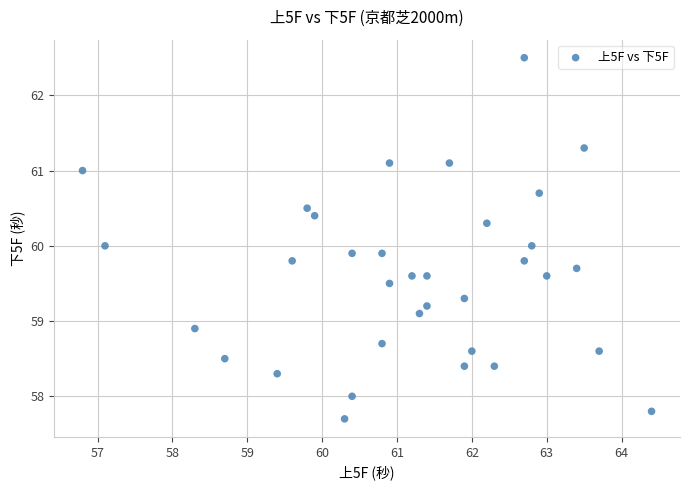

What is the range of Y values (max minus min)?

4.8